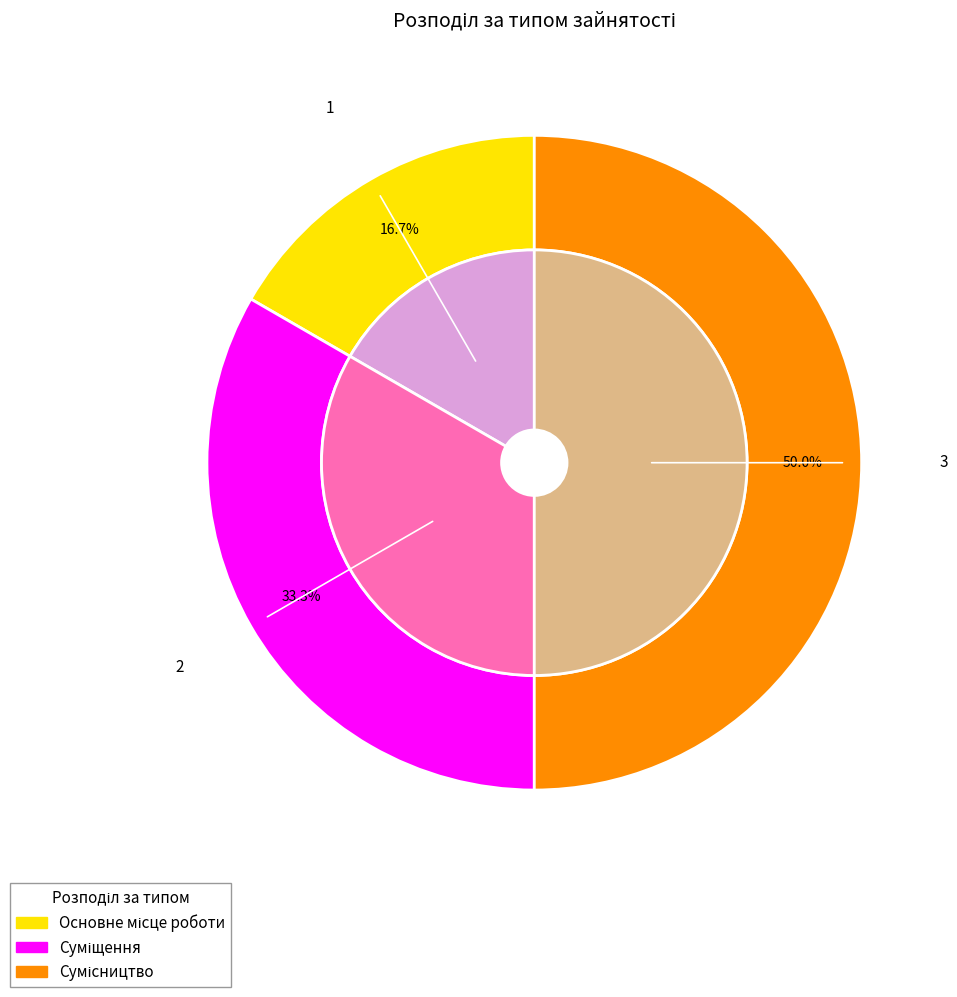

How much of the chart is everything except Суміщення?

66.7%